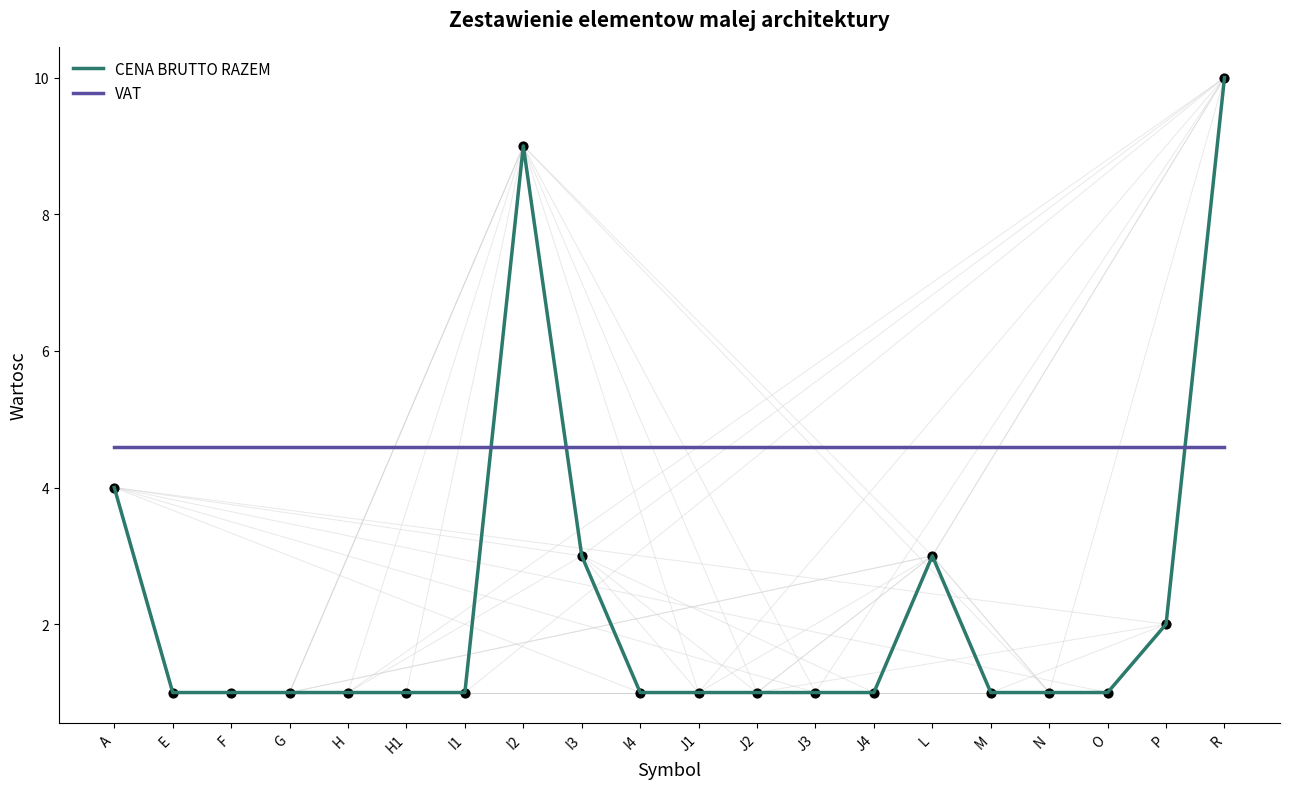

At which category is the sum across all series the highest?

R